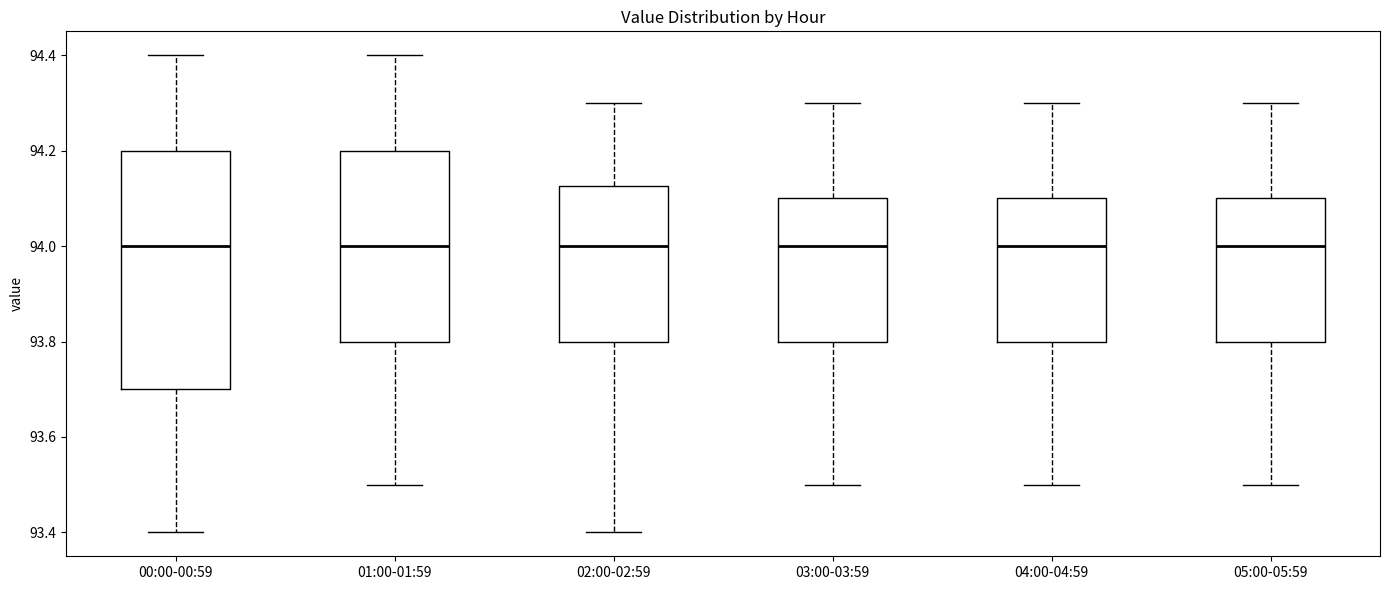

Where does the median line of the box for 00:00-00:59 sit on the y-axis? The values are not printed on the chart, so give them approximately, as read against the axis.

94.00